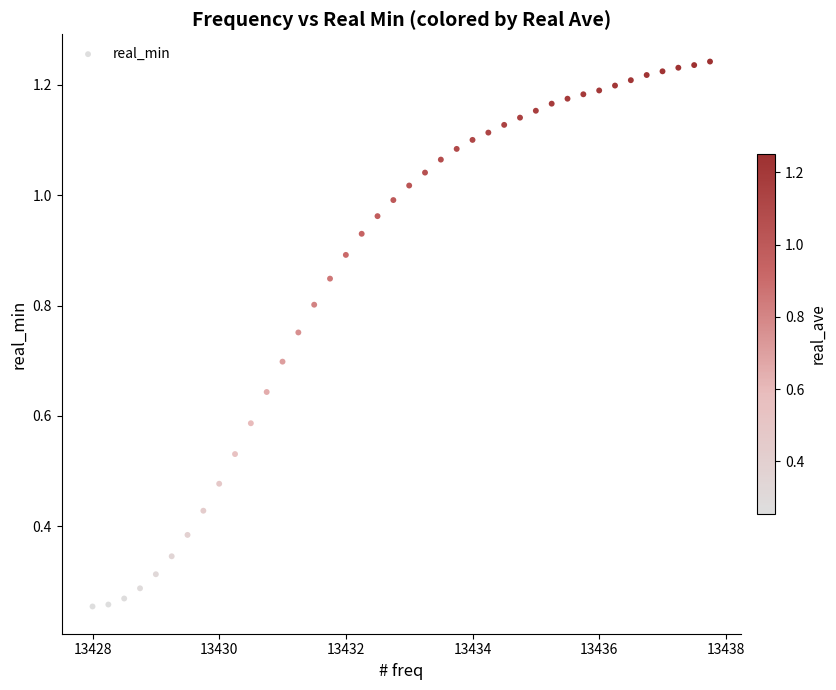

What is the range of X values (max minus min)?

9.8